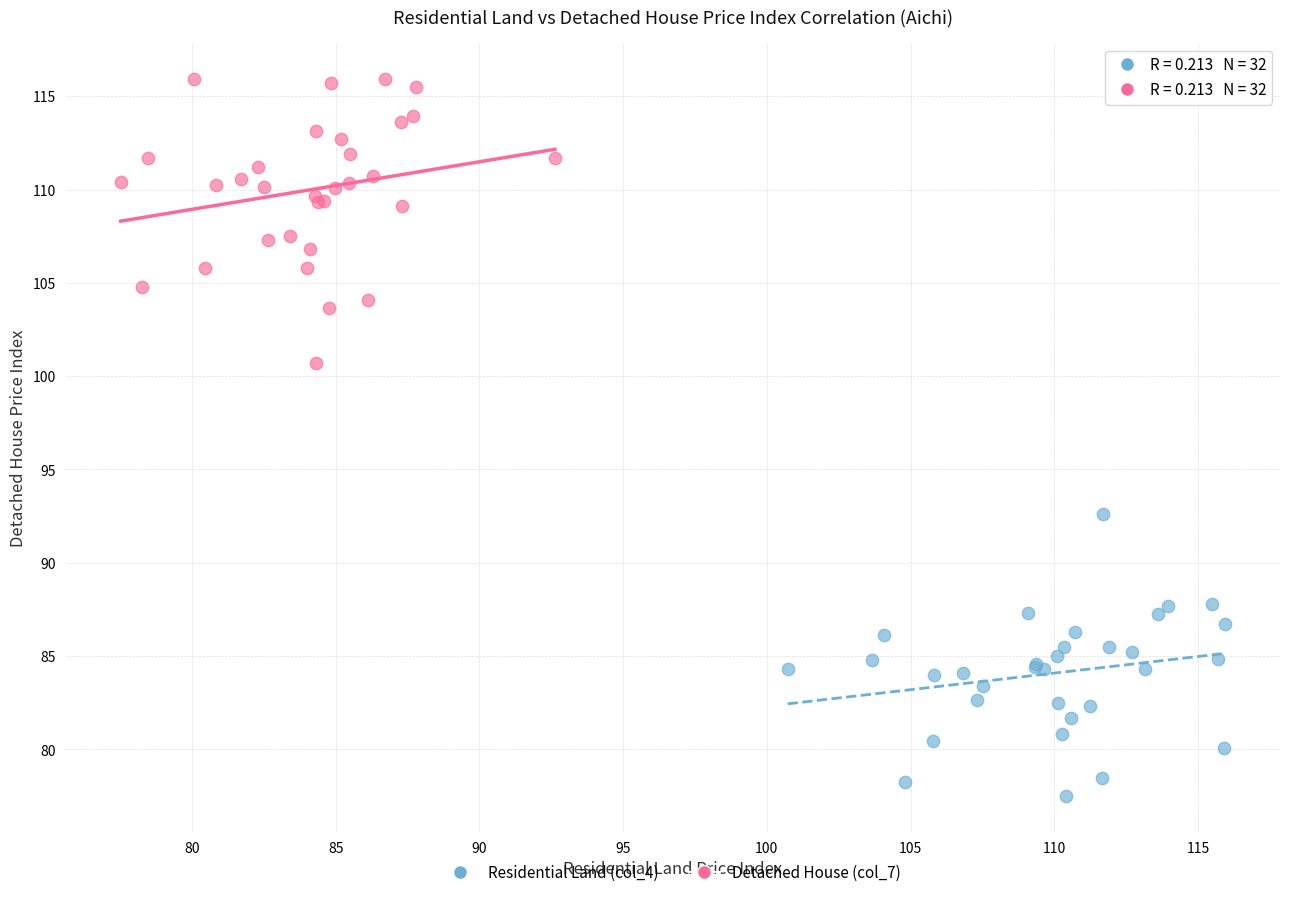

Which series contains the lowest Y value?

Residential Land (col_4)